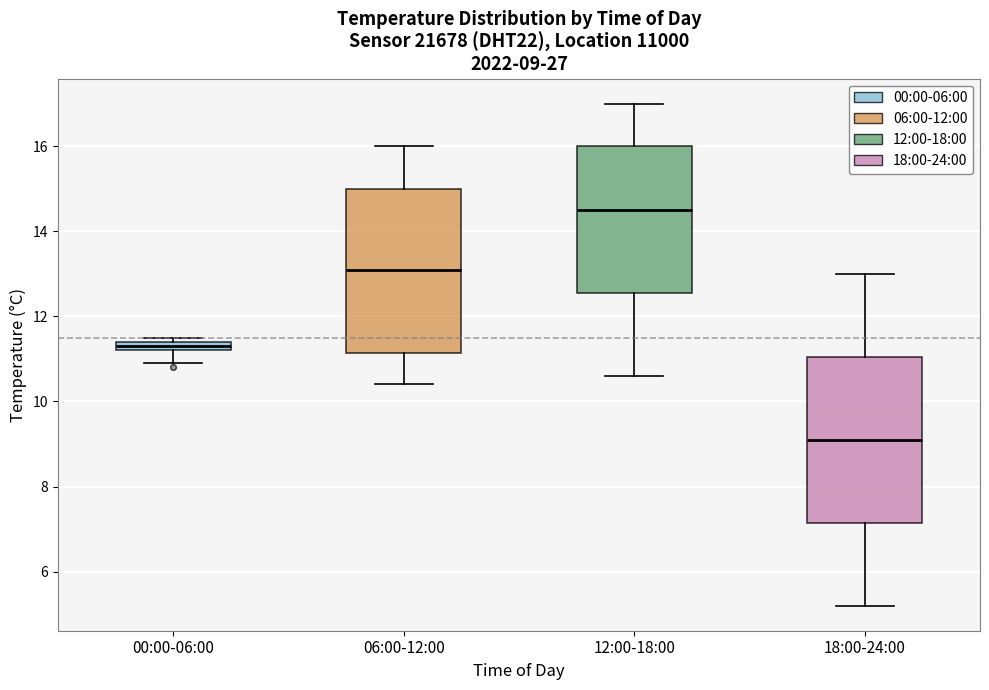

Which box's median line is the lowest?

18:00-24:00